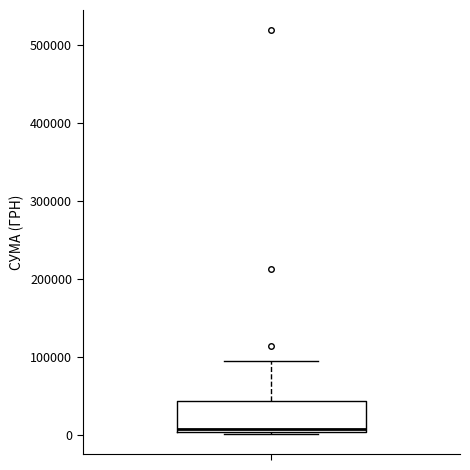

Transcribe this box plot: give where the median line is, the range the box spans, and where the two whiskers end, as read against the y-axis. The values are not printed on the chart, so give them approximately, as read against the axis.

median 10000, box 0 to 40000, whiskers 0 (just below the box's lower edge) to 100000